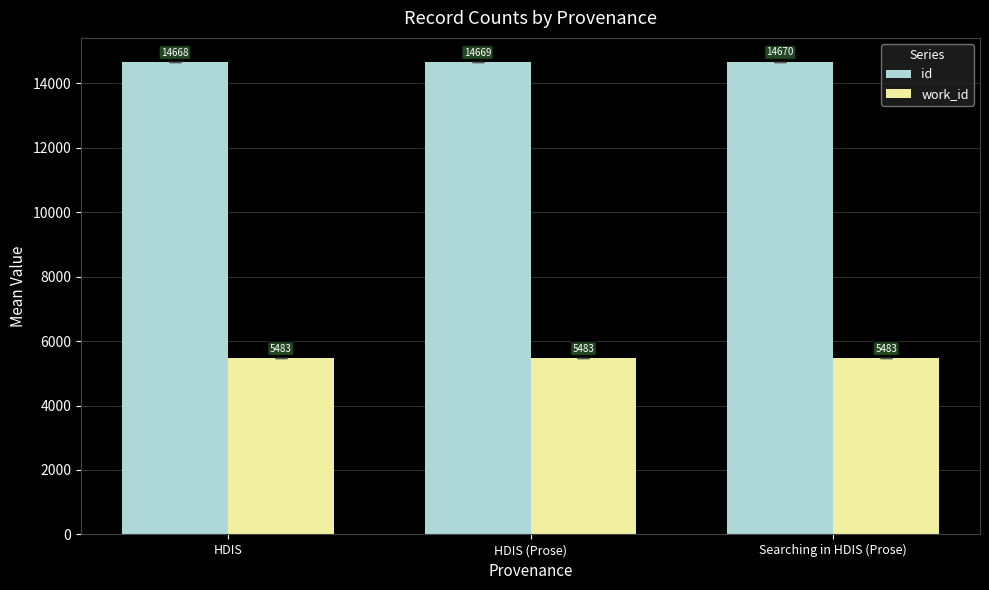

What is the sum of all work_id values?

16449.0